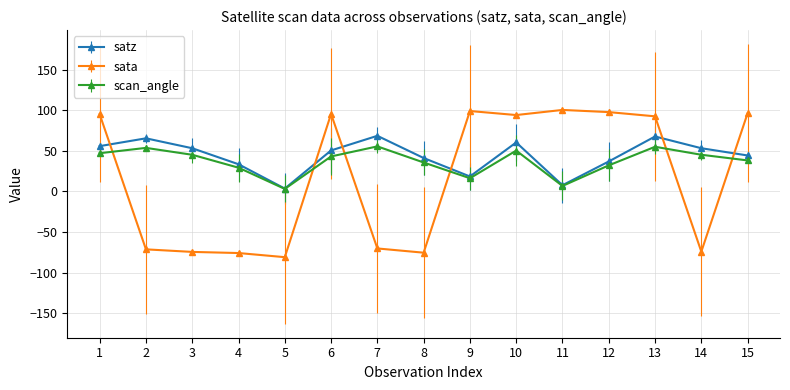

Rank the series by their average value, from lowest to highest.

sata, scan_angle, satz